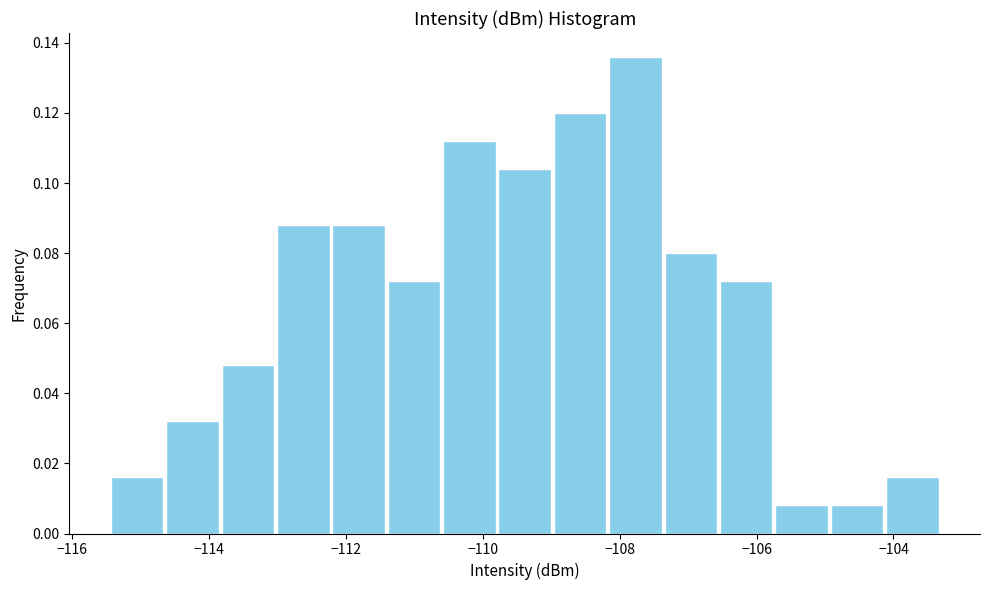

Reading left to right, list every bar in this chart as the range it spans on the x-axis followed by its height. Neither the bar edges nor the heights are printed on the chart, so give them approximately, as read against the axes.

-115.4 to -114.6: 0.016
-114.6 to -113.8: 0.032
-113.8 to -113.0: 0.048
-113.0 to -112.2: 0.088
-112.2 to -111.4: 0.088
-111.4 to -110.6: 0.072
-110.6 to -109.8: 0.112
-109.8 to -109.0: 0.104
-109.0 to -108.2: 0.120
-108.2 to -107.4: 0.136
-107.4 to -106.6: 0.080
-106.6 to -105.8: 0.072
-105.8 to -105.0: 0.008
-105.0 to -104.2: 0.008
-104.2 to -103.4: 0.016